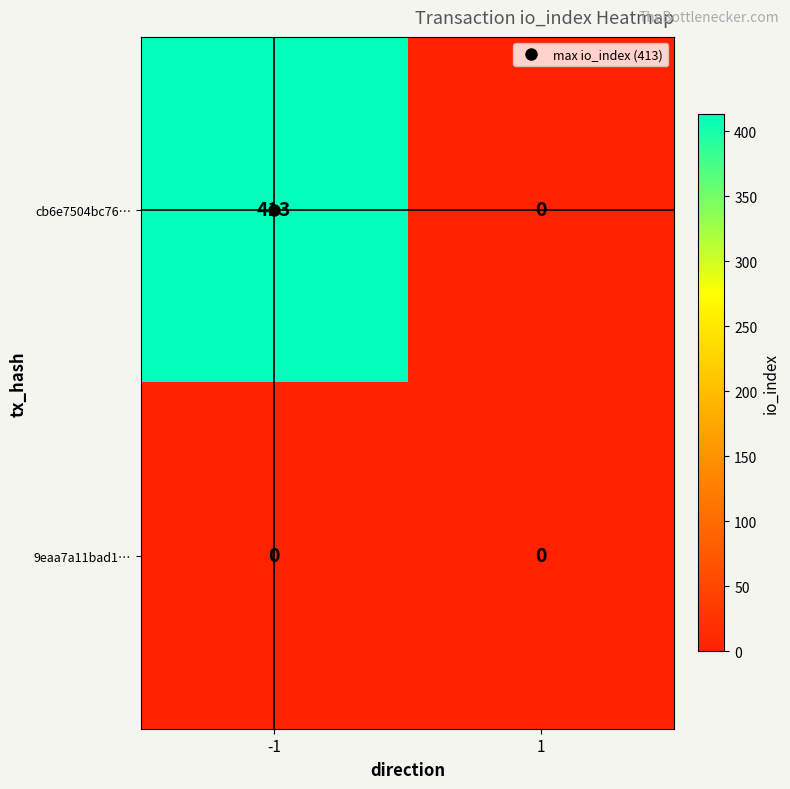

The cb6e7504bc76… series shows 185 at 1. True or false?

False